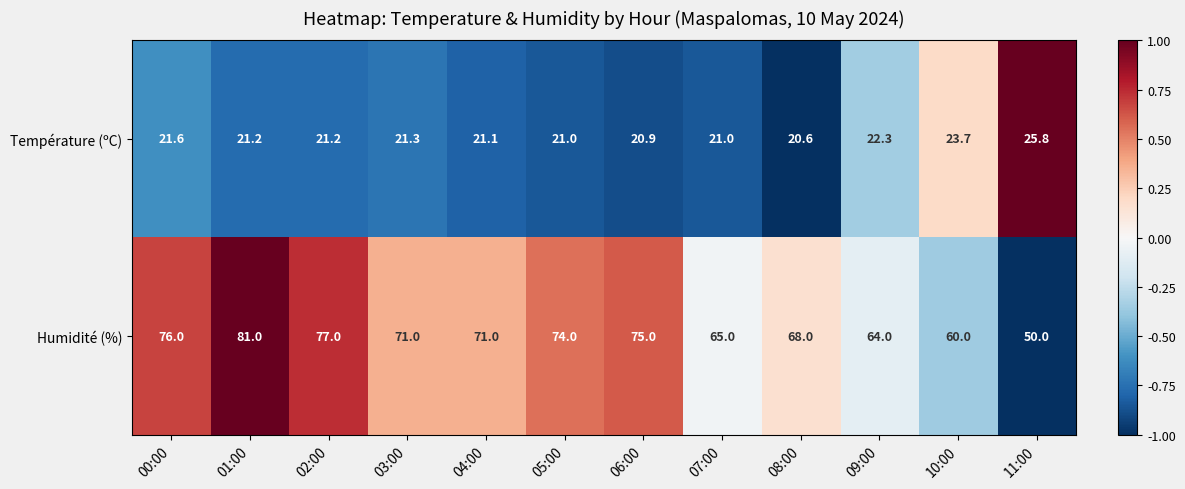

How many values in the Température (ºC) series are below 21?

2